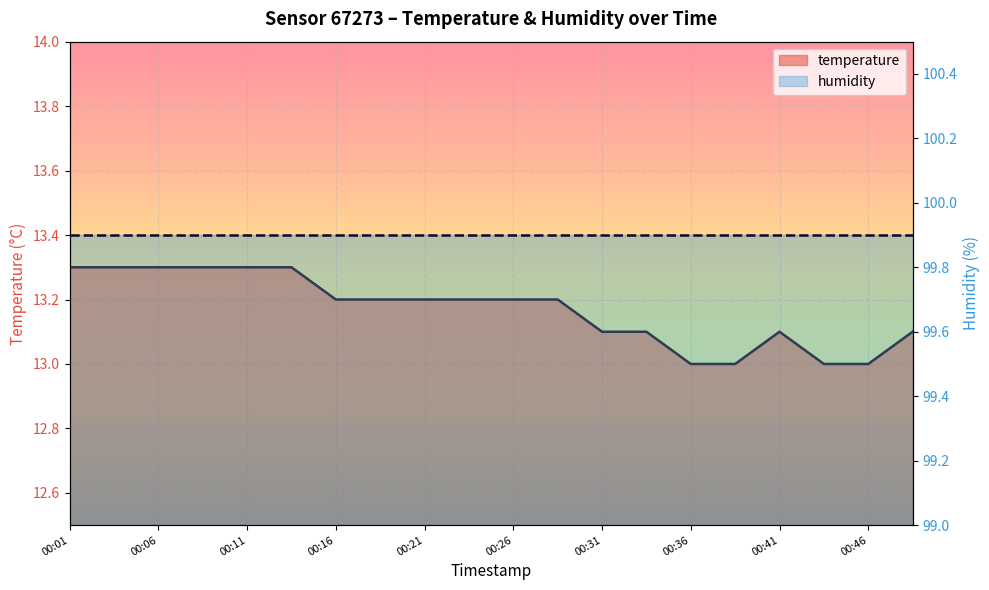

Reading left to right, extract all data points from this chart.

00:01=13.3	00:04=13.3	00:06=13.3	00:08=13.3	00:11=13.3	00:14=13.3	00:16=13.2	00:18=13.2	00:21=13.2	00:24=13.2	00:26=13.2	00:29=13.2	00:31=13.1	00:34=13.1	00:36=13.0	00:39=13.0	00:41=13.1	00:44=13.0	00:46=13.0	00:49=13.1